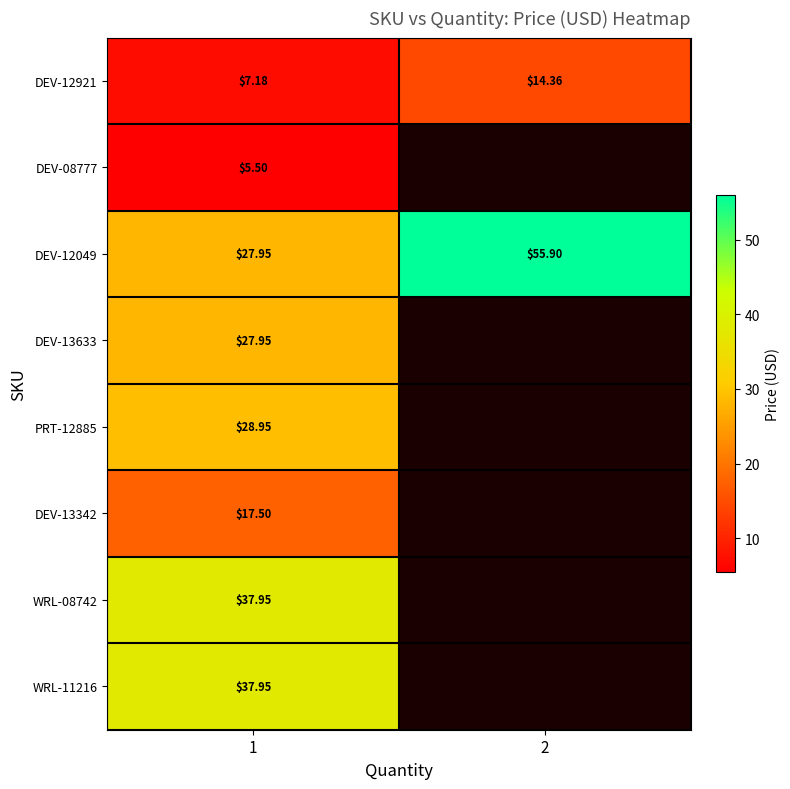

The DEV-13633 series shows 9.3 at 1. True or false?

False